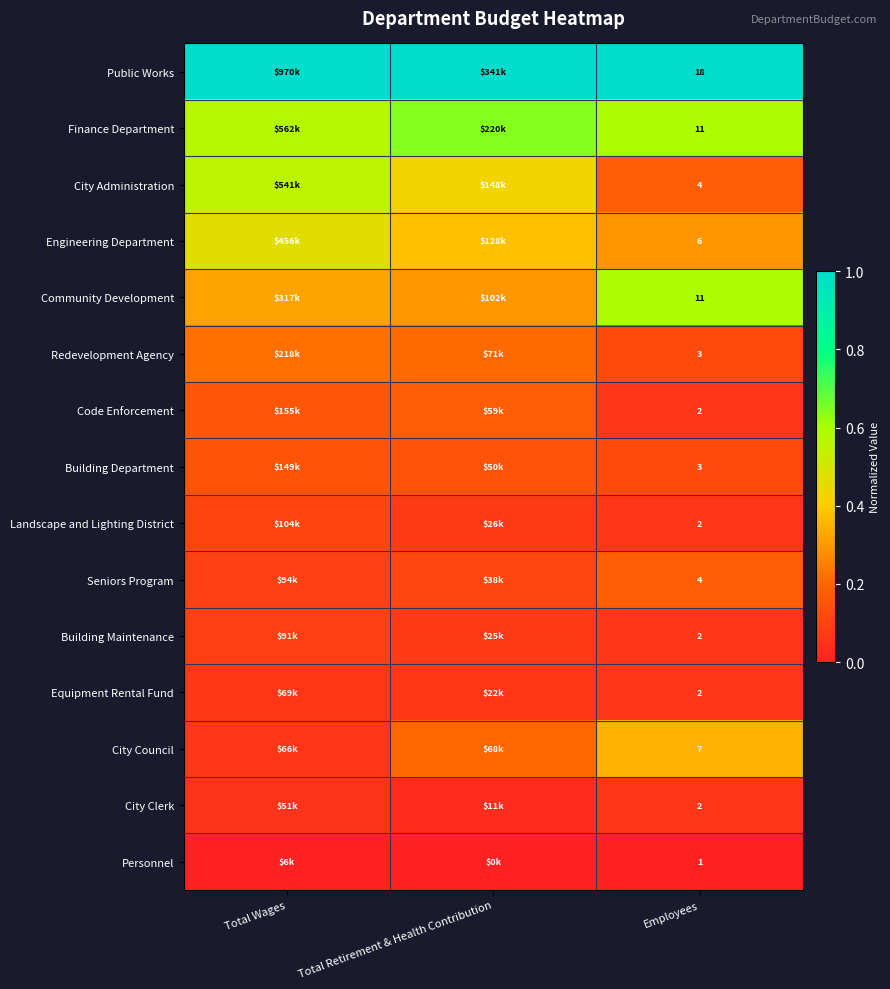

Is it true that Finance Department equals 0.9 at Employees?

False